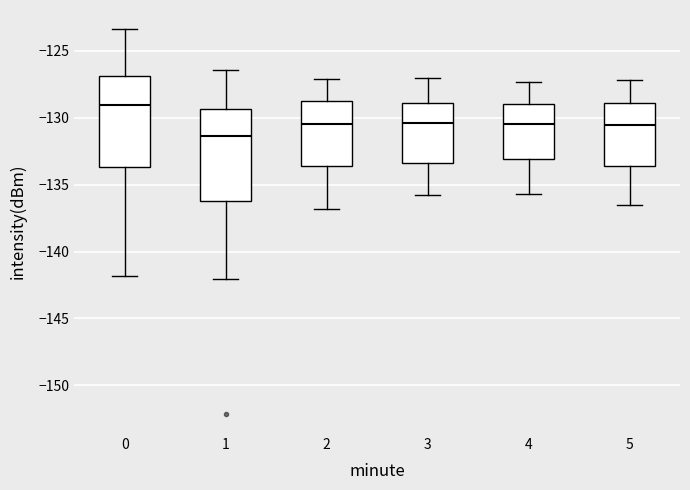

Reading left to right, transcribe this box plot: for each box, give where its median line is, the range the box spans, and where its two whiskers end, as read against the y-axis. The values are not printed on the chart, so give them approximately, as read against the axis.

0: median -129.0, box -133.5 to -127.0, whiskers -142.0 to -123.5
1: median -131.5, box -136.0 to -129.5, whiskers -142.0 to -126.5
2: median -130.5, box -133.5 to -128.5, whiskers -137.0 to -127.0
3: median -130.5, box -133.5 to -129.0, whiskers -136.0 to -127.0
4: median -130.5, box -133.0 to -129.0, whiskers -135.5 to -127.5
5: median -130.5, box -133.5 to -129.0, whiskers -136.5 to -127.0